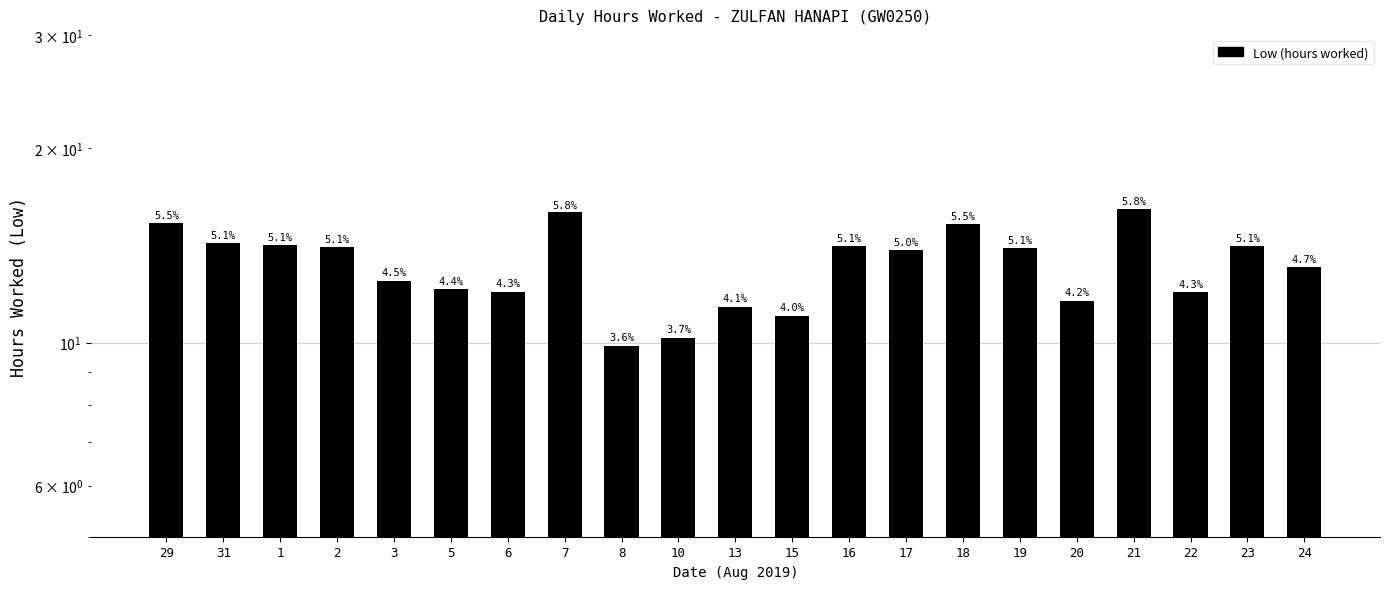

Does the chart contain any negative values?

No